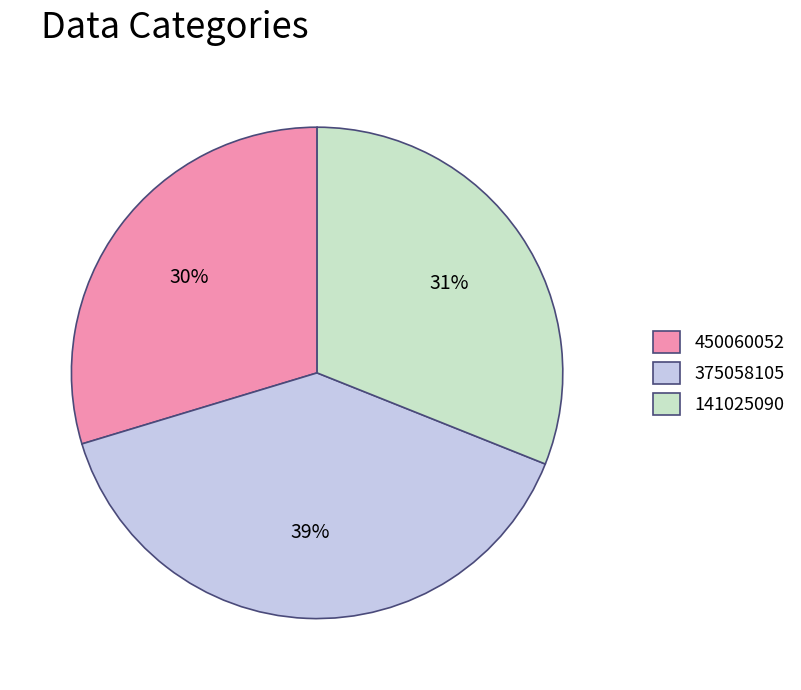

What percentage is the 450060052 slice, to the nearest percent?

30%